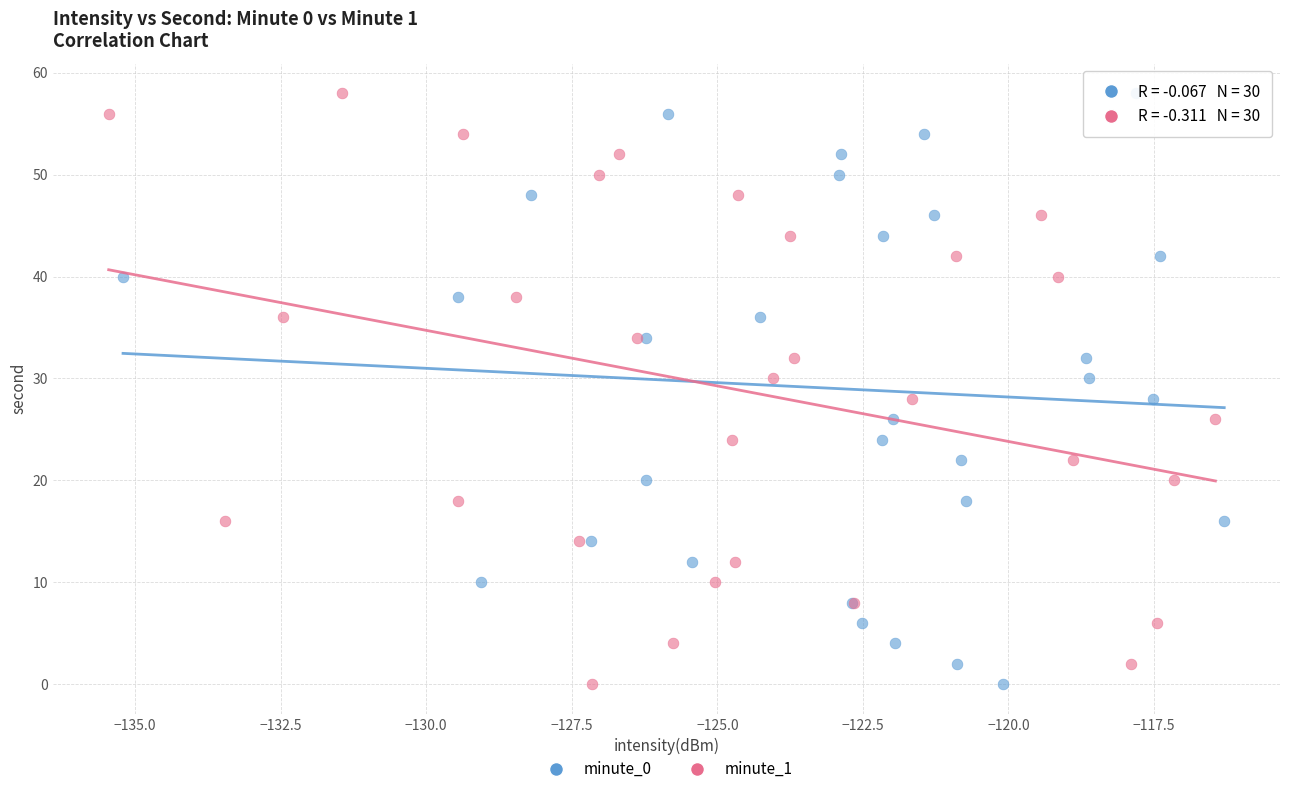

What are all the series names shown in the legend?

minute_0, minute_1